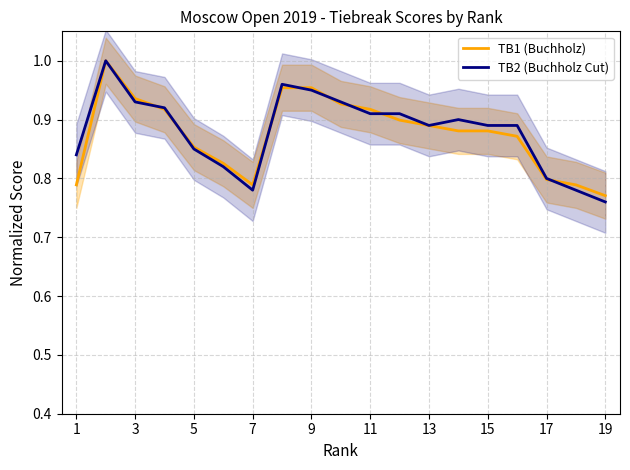

The value of TB2 (Buchholz Cut) at 17 is 1.4. True or false?

False